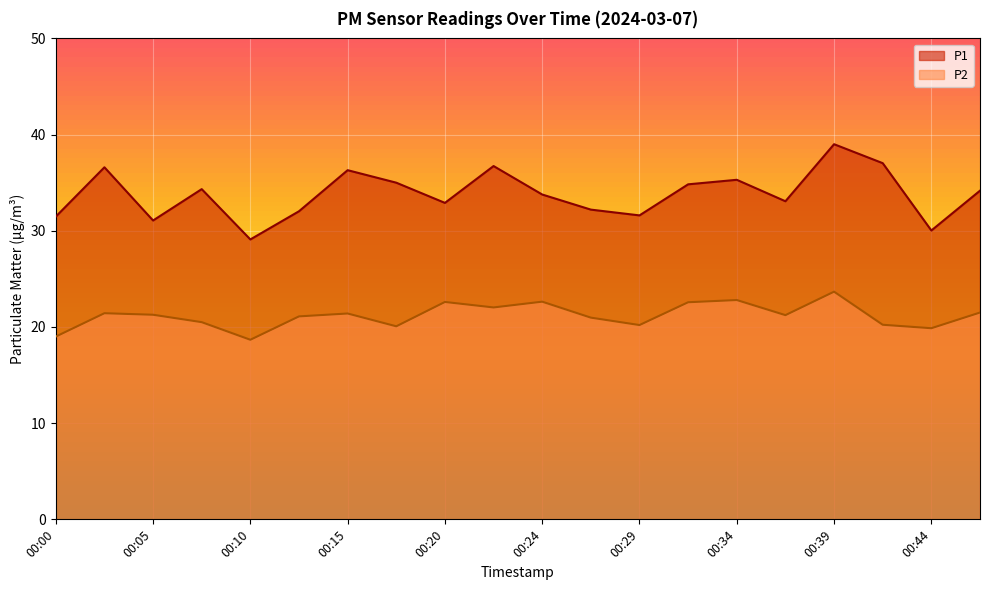

List the labels in order of P1 value, largest first.

00:39, 00:42, 00:22, 00:02, 00:15, 00:34, 00:17, 00:32, 00:07, 00:47, 00:24, 00:37, 00:20, 00:27, 00:12, 00:29, 00:00, 00:05, 00:44, 00:10